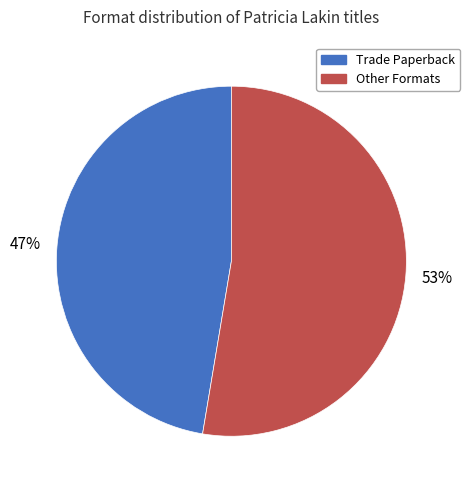

Does any single category account for the majority?

Yes